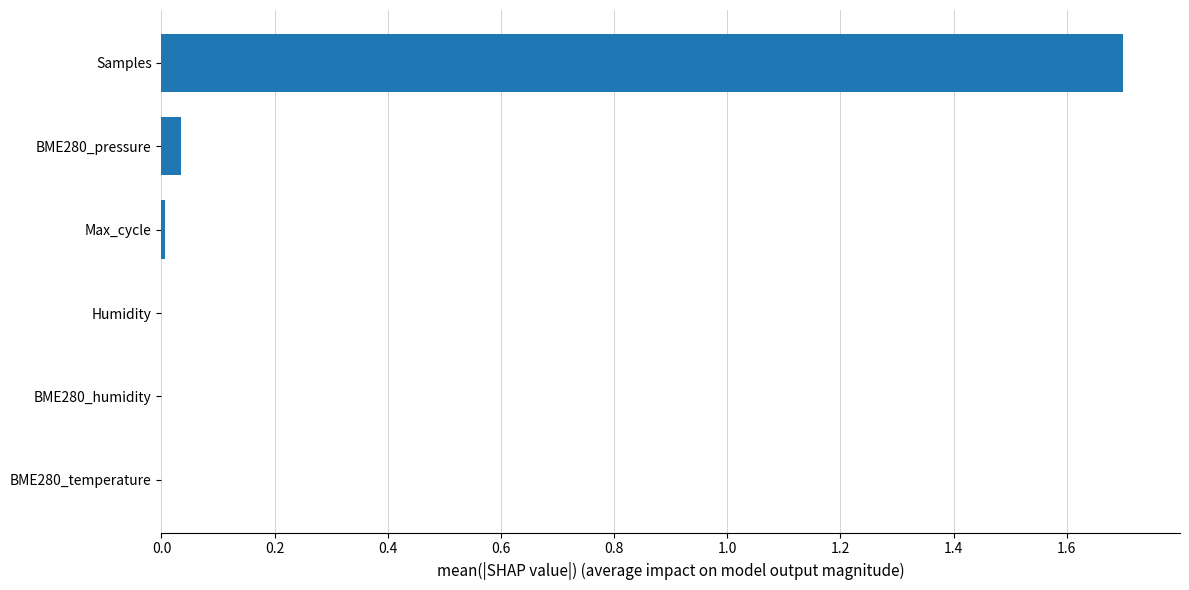

The chart shows a value of 0.0 at Max_cycle. True or false?

True